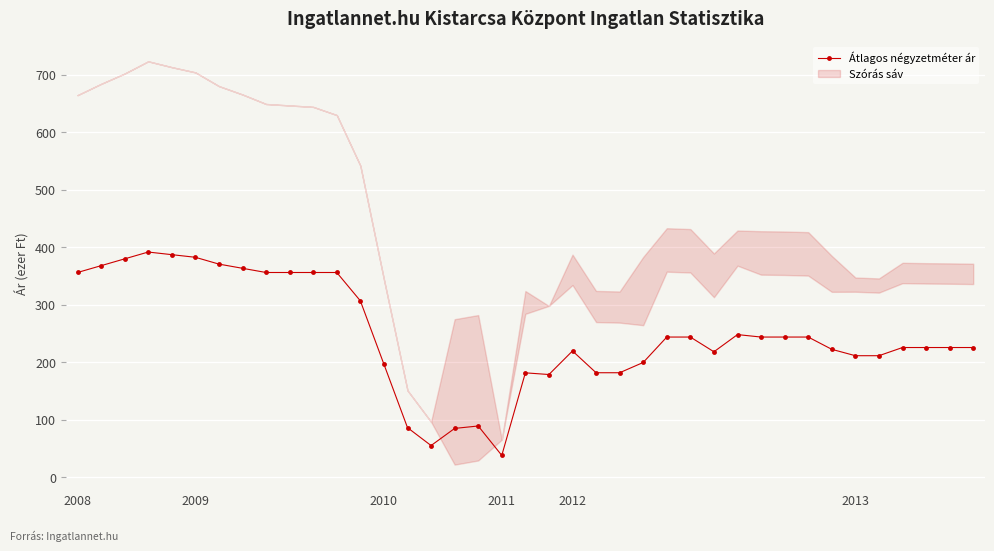

What is the label of the 18th point from the left?

17